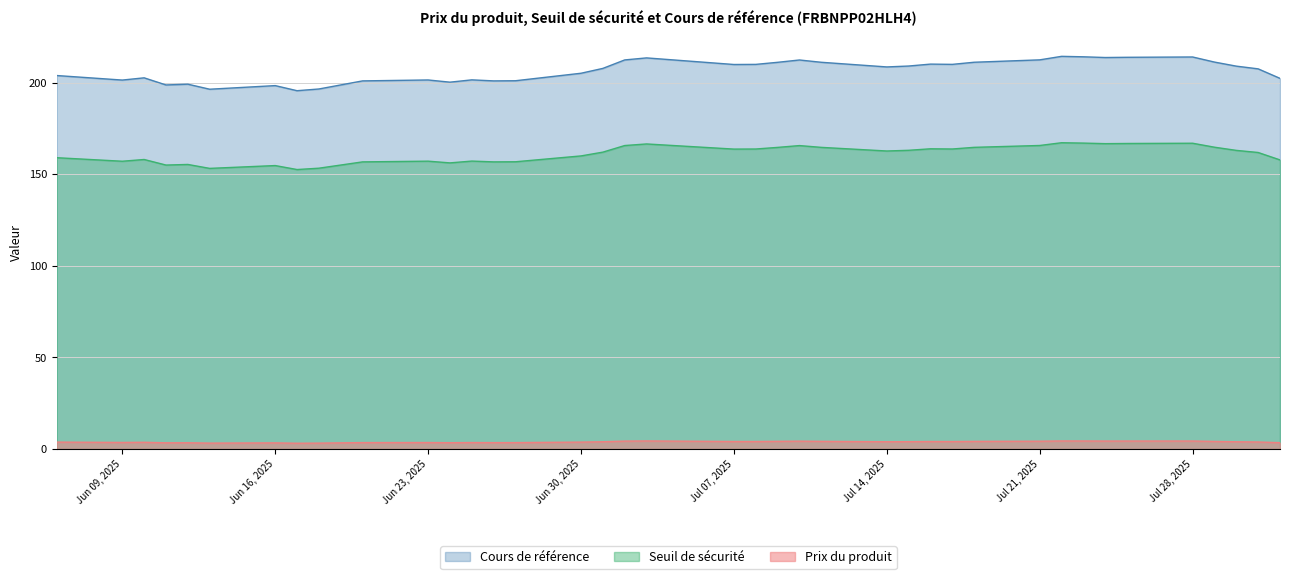

Which series has the largest range (max minus min)?

Cours de référence